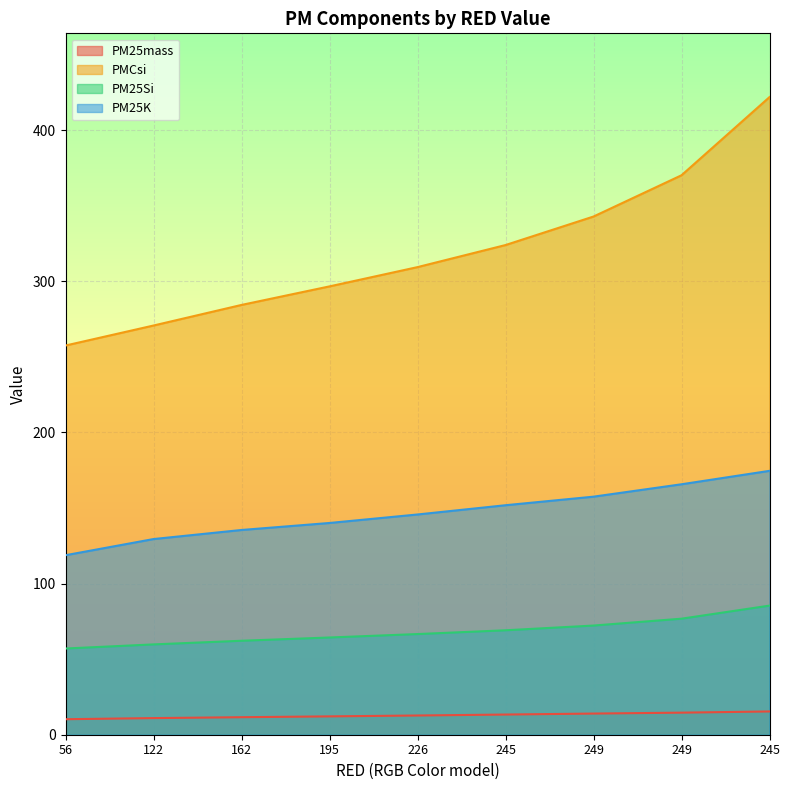

Which has a higher value, 245 or 245?

245